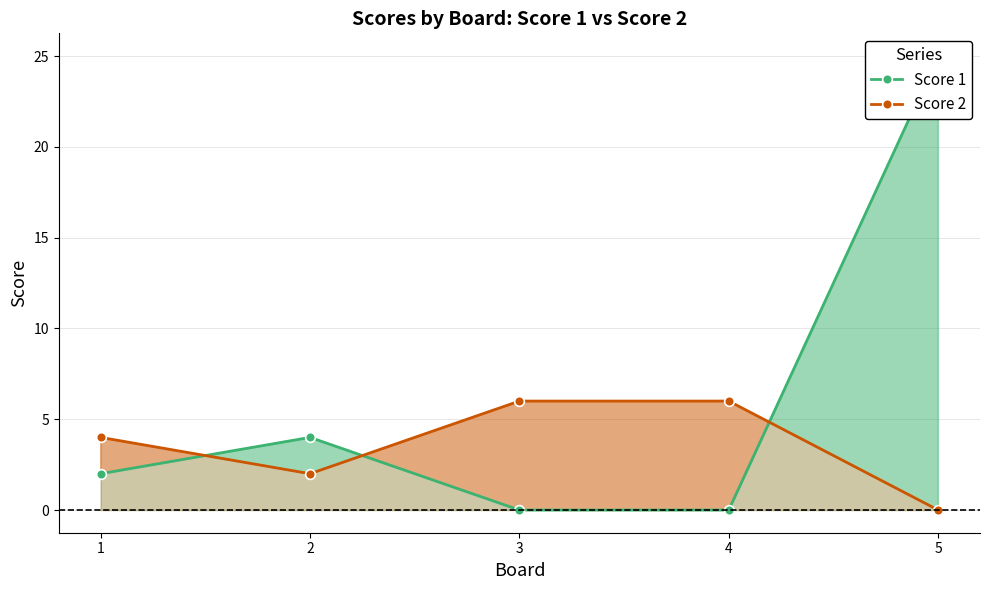

The value of Score 2 at 1 is 2. True or false?

False